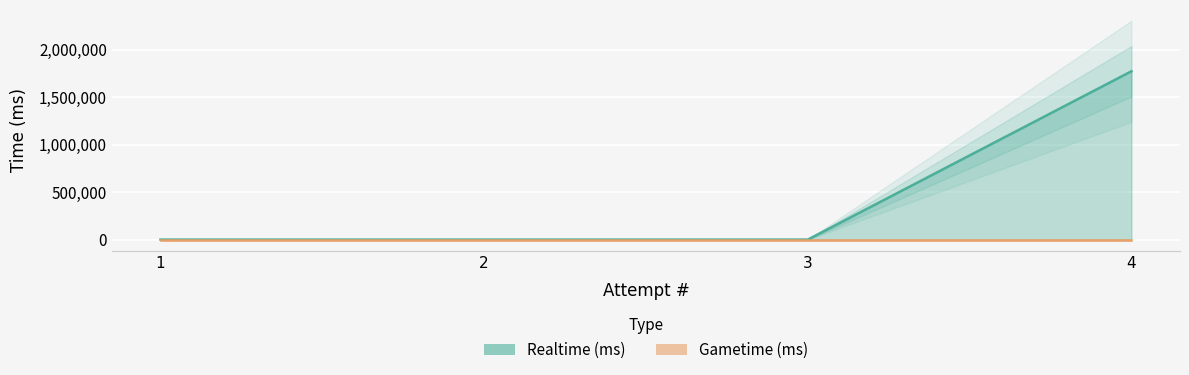

At how many categories does at least one series exceed 223352?

1